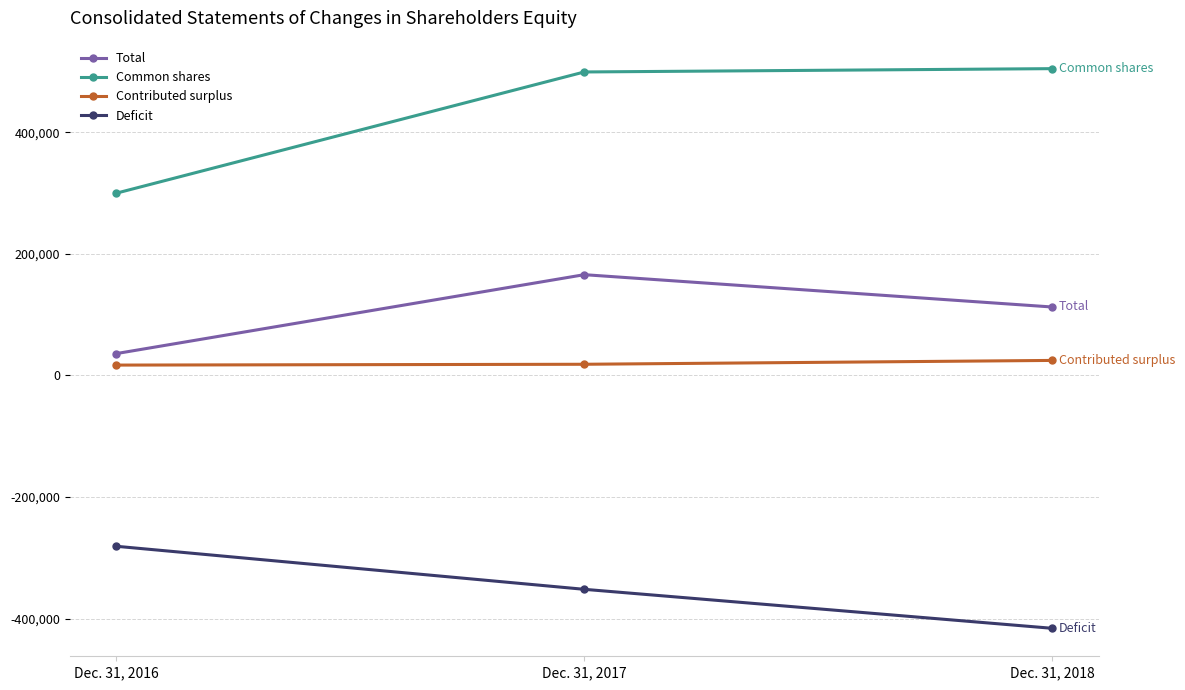

True or false: Common shares has a value of 121138 at Dec. 31, 2016.

False